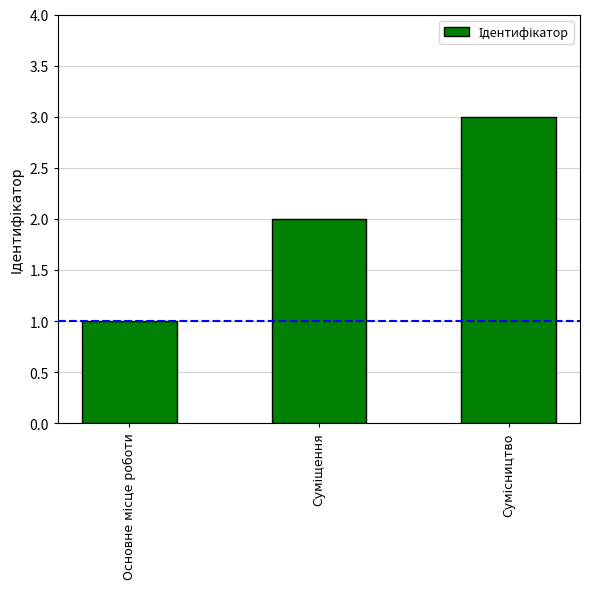

What is the greatest value displayed?

3